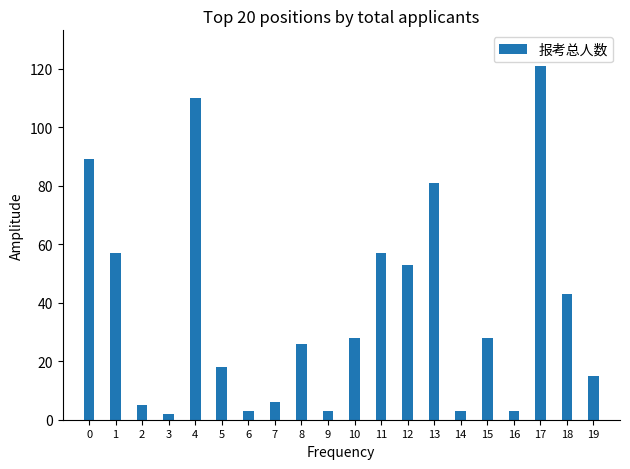

Between 11 and 13, which is larger?

13